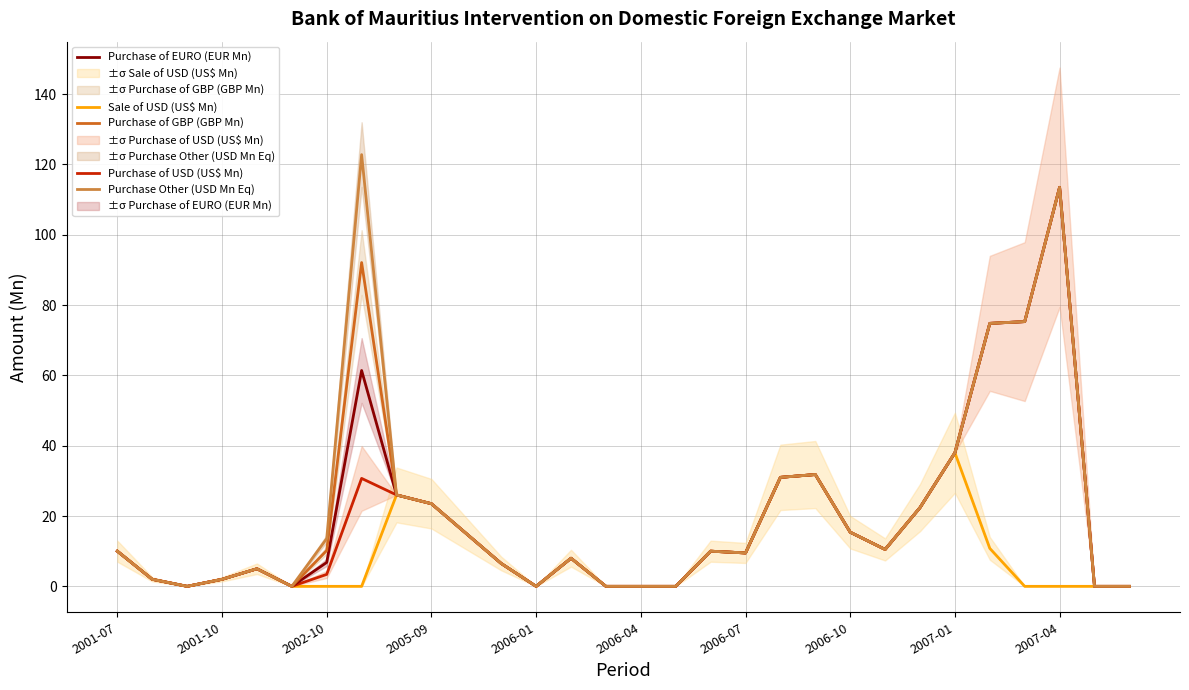

What is the highest value of the Purchase of GBP (GBP Mn) series?

113.5